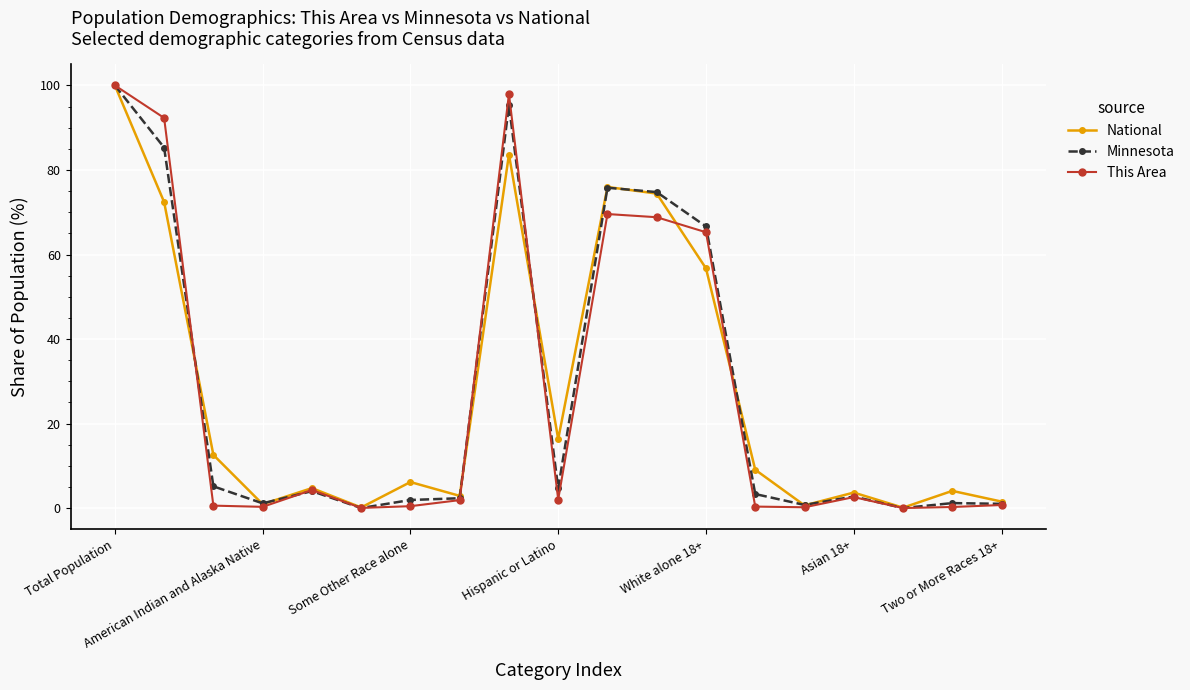

How many lines are shown in the chart?

3